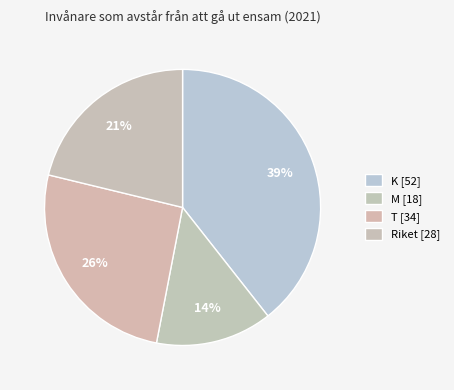

Count the number of slices in the pie.

4